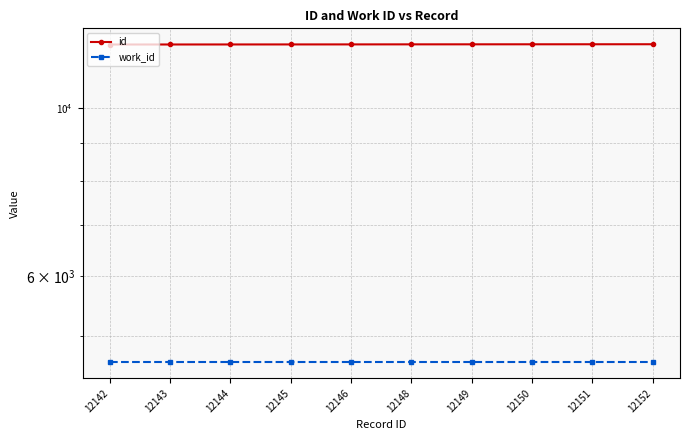

Is it true that work_id equals 6665 at 12149?

False